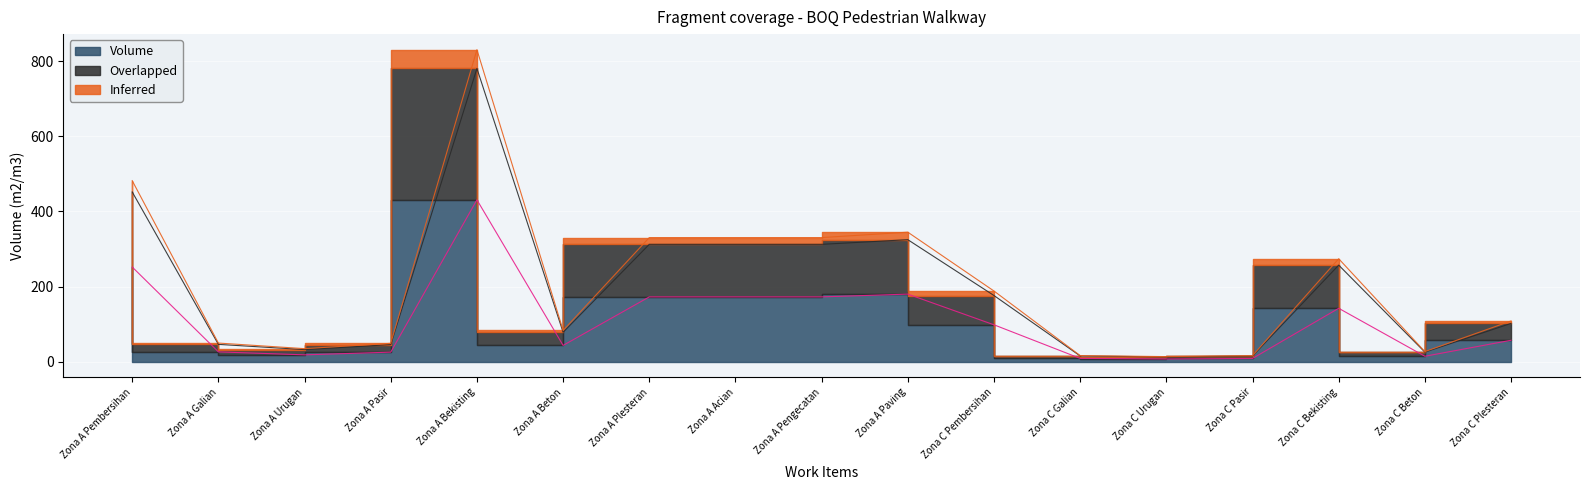

True or false: Overlapped and Inferred intersect in this chart.

False